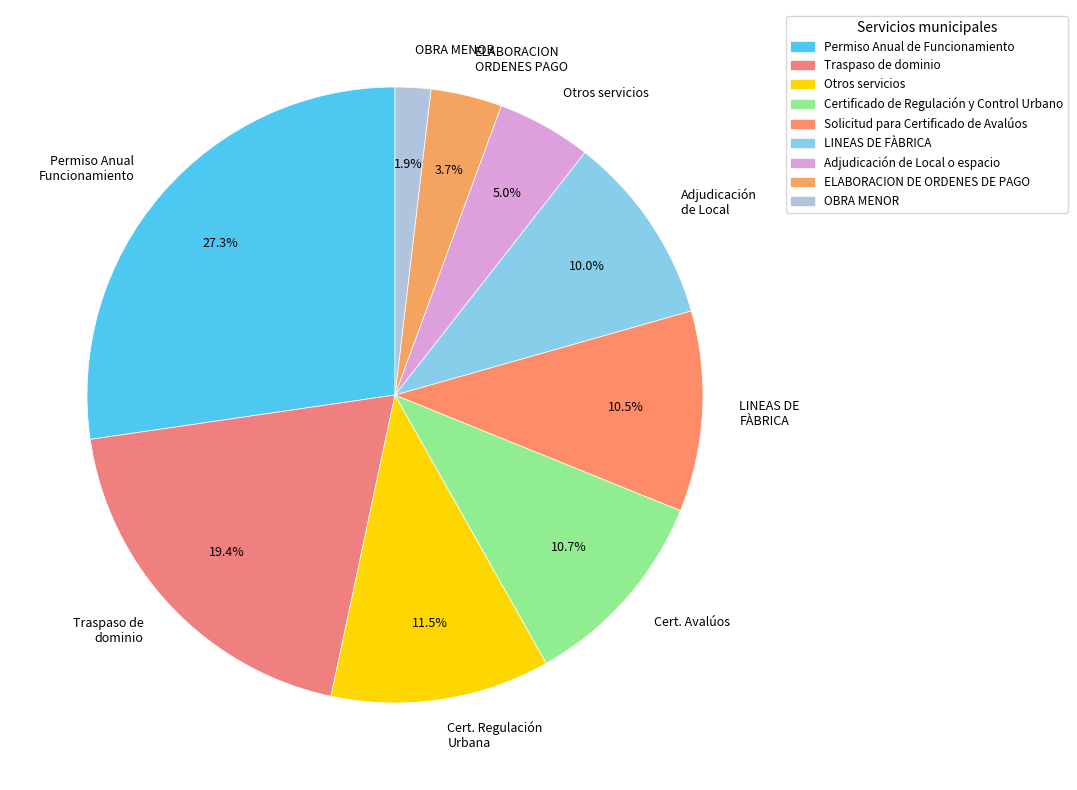

Is there any slice that represents more than half of the pie?

No